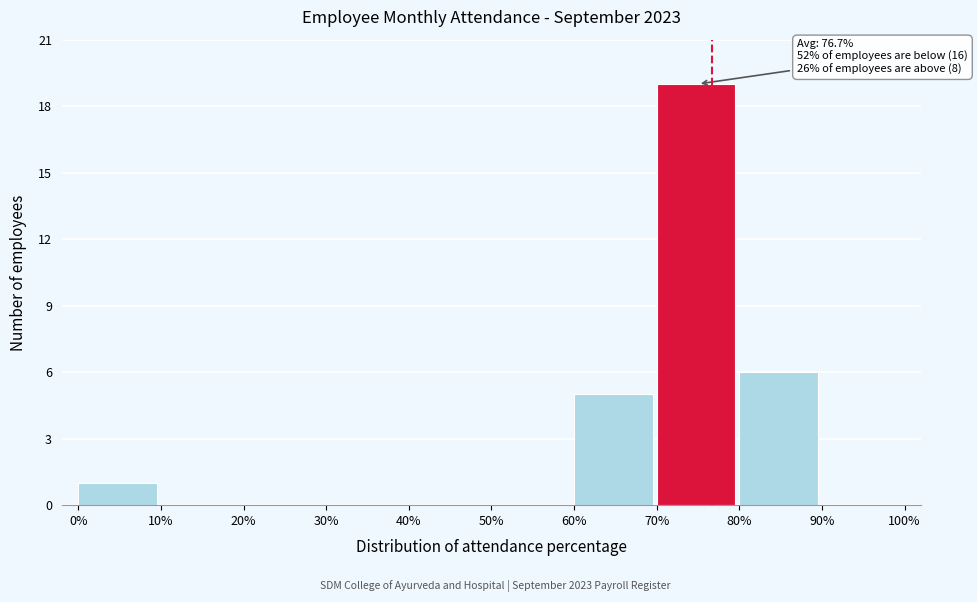

Which range on the x-axis has the tallest bar?

70% to 80%